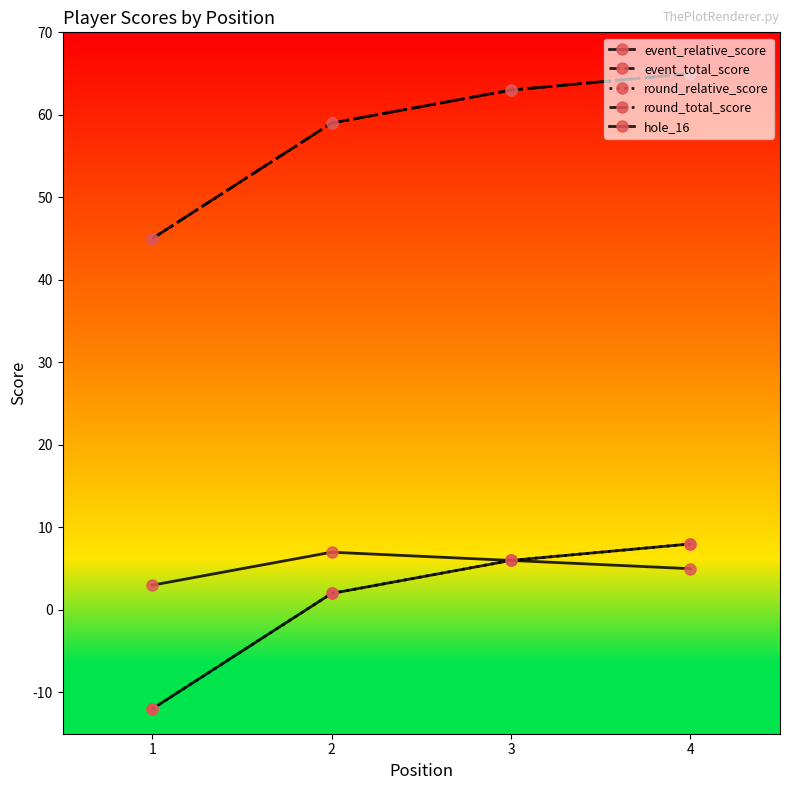

Where does the round_total_score series first go above 63?

4